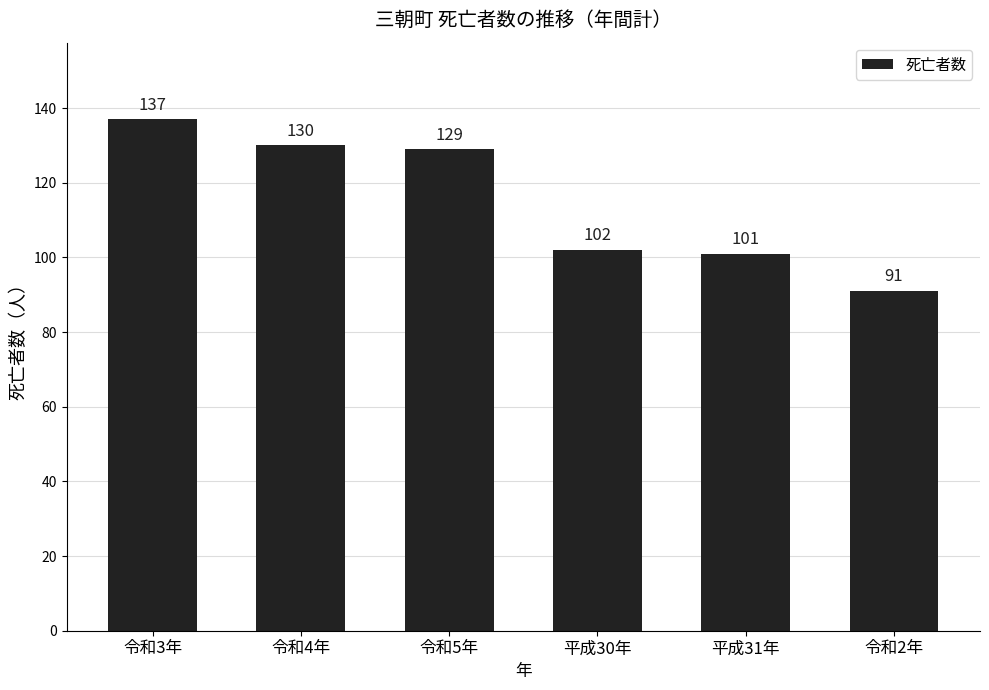

At which label does the data first exceed 129?

令和3年